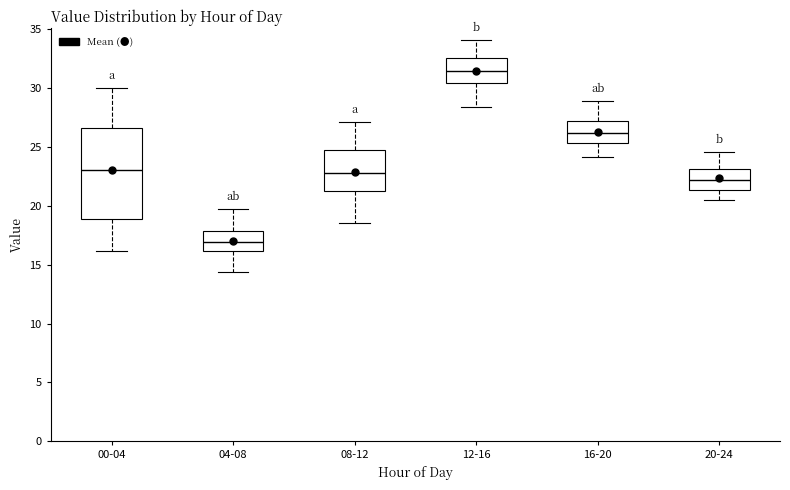

Reading left to right, transcribe this box plot: for each box, give where its median line is, the range the box spans, and where its two whiskers end, as read against the y-axis. The values are not printed on the chart, so give them approximately, as read against the axis.

00-04: median 23.0, box 19.0 to 26.5, whiskers 16.0 to 30.0
04-08: median 17.0, box 16.0 to 18.0, whiskers 14.5 to 19.5
08-12: median 23.0, box 21.5 to 24.5, whiskers 18.5 to 27.0
12-16: median 31.5, box 30.5 to 32.5, whiskers 28.5 to 34.0
16-20: median 26.0, box 25.5 to 27.0, whiskers 24.0 to 29.0
20-24: median 22.0, box 21.5 to 23.0, whiskers 20.5 to 24.5